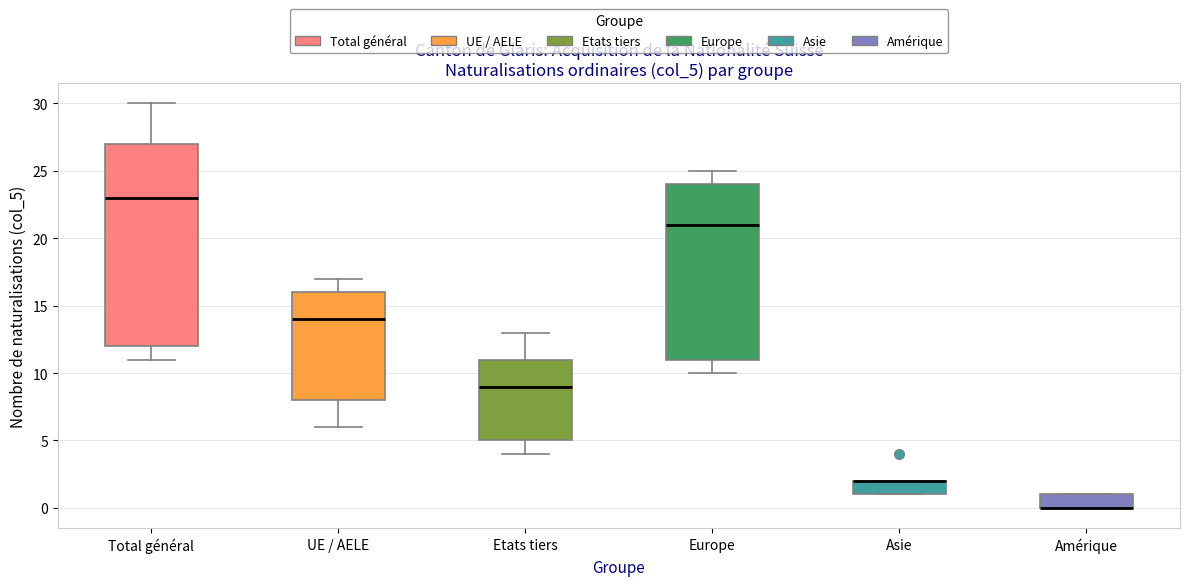

Where is the upper edge of the box for Etats tiers on the y-axis? The values are not printed on the chart, so give them approximately, as read against the axis.

11